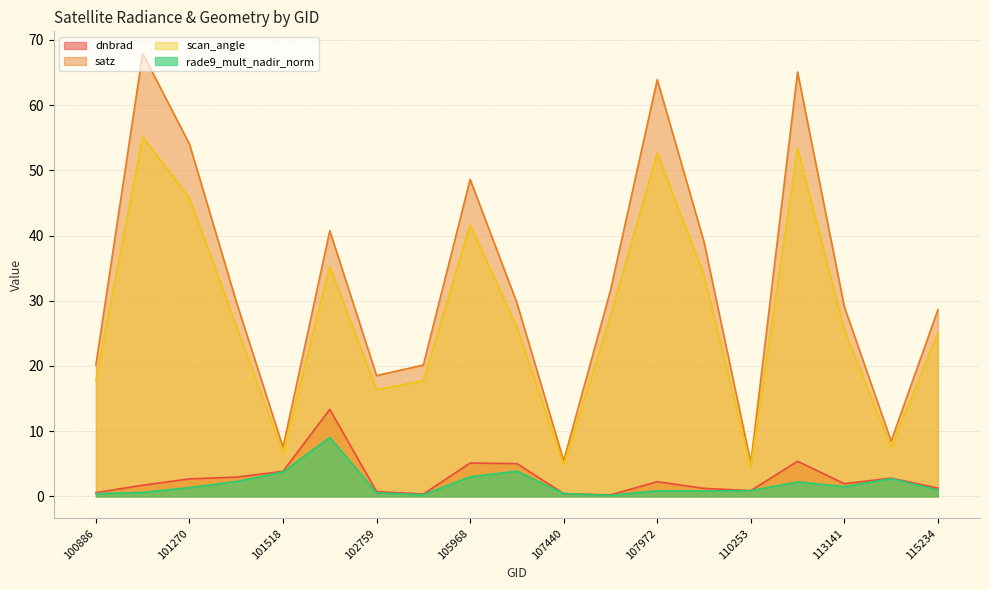

Is the value of dnbrad at 102879 greater than the value of scan_angle at 107972?

No